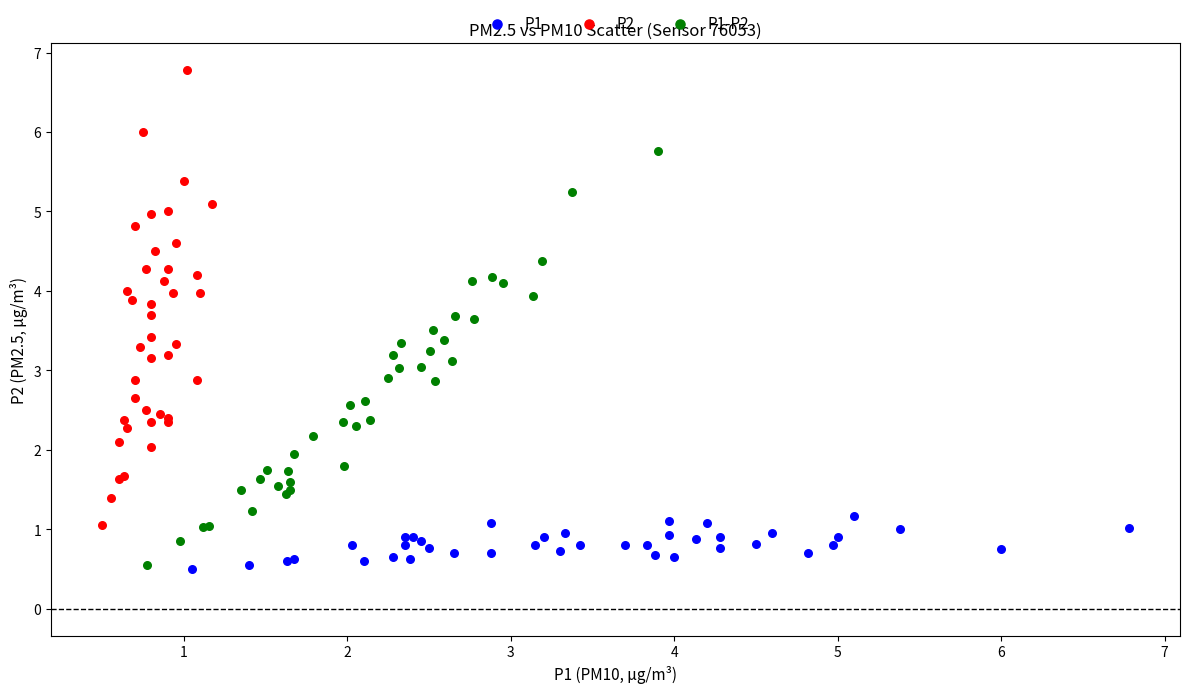

Which series contains the highest Y value?

P2